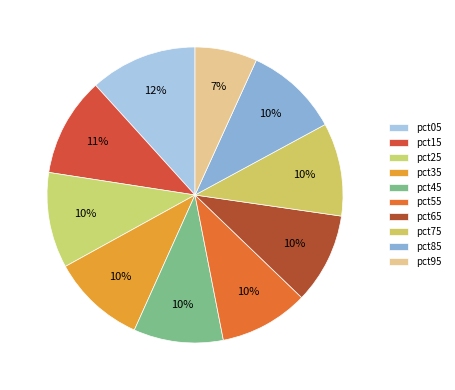

To the nearest percent, what is the combined percentage of pct65 and pct15?

21%